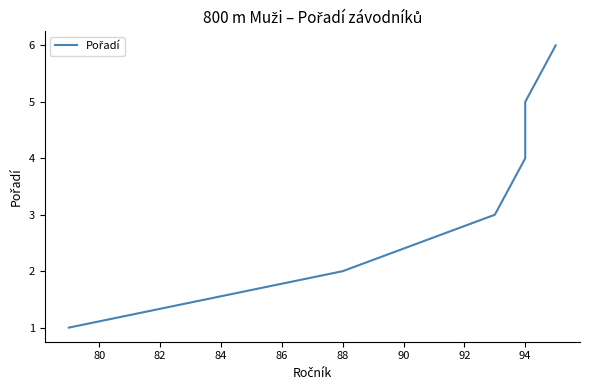

Reading left to right, transcribe all the data shown in this chart.

1	2	3	4	5	6